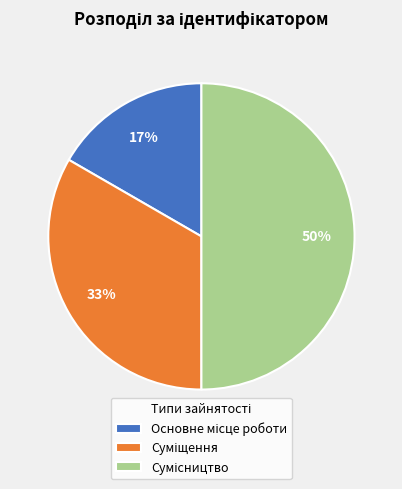

To the nearest percent, what is the difference between the largest and smallest slice percentages?

33%